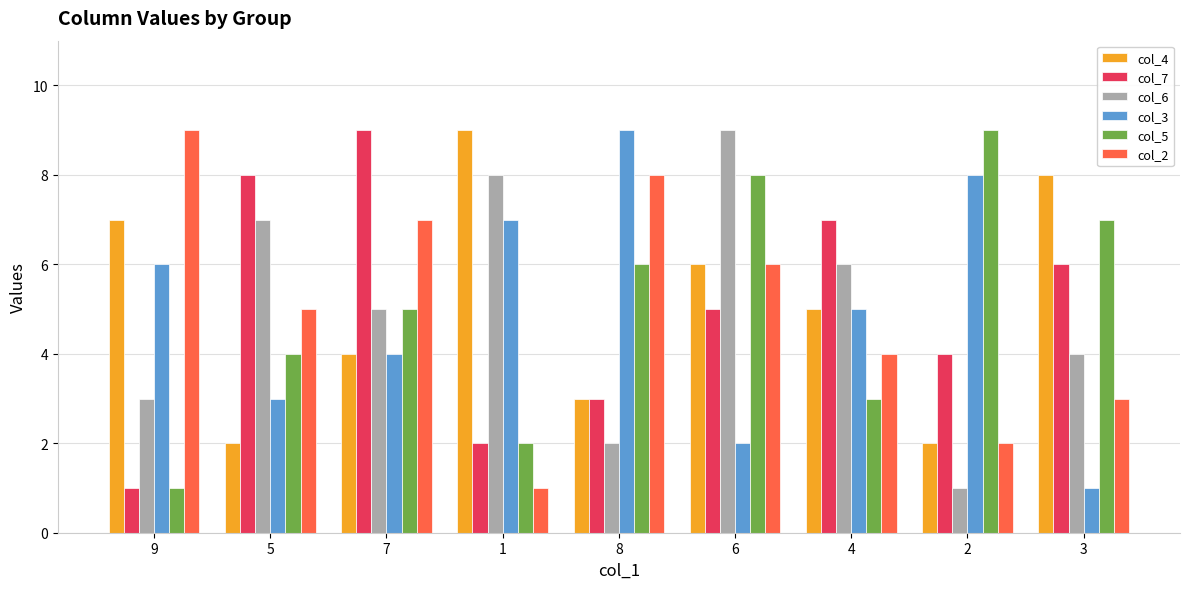

How many bars are there in each group?

6